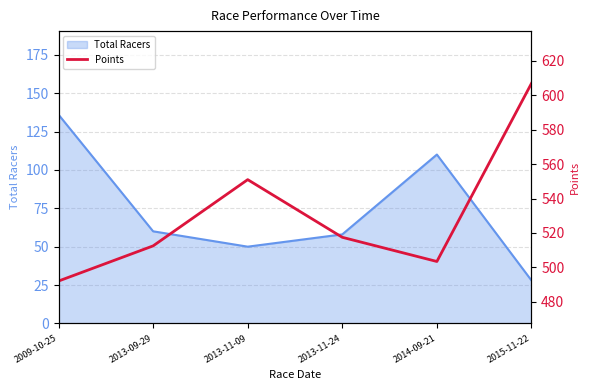

Is it true that Total Racers equals 28 at 2015-11-22?

True